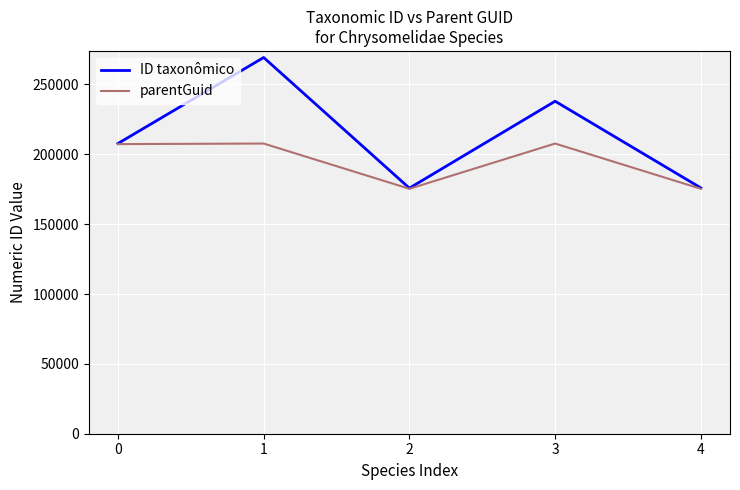

Where is the first local minimum for ID taxonômico?

2